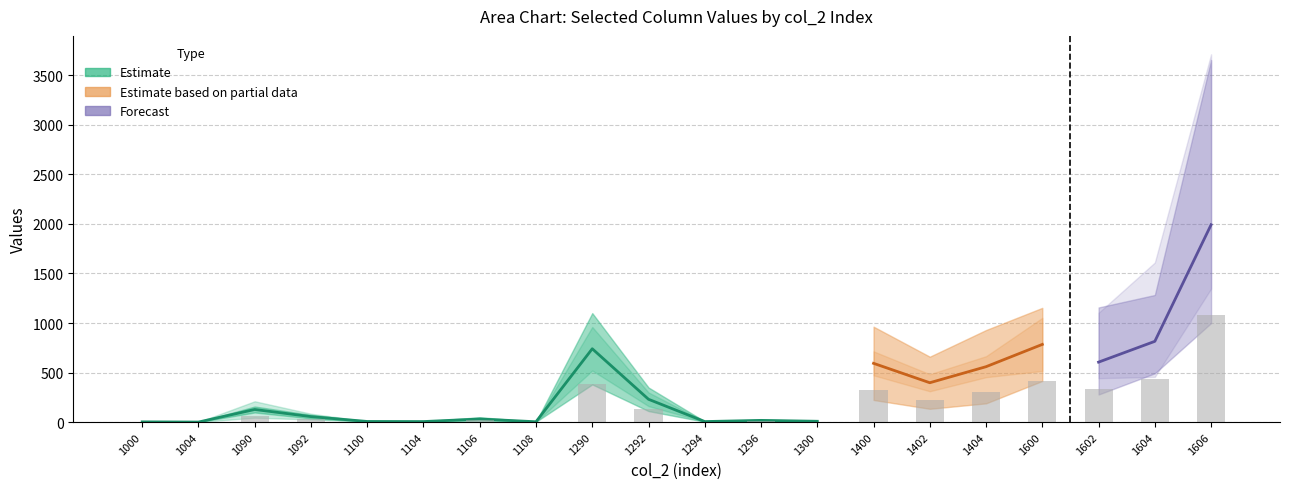

The value of col_5 at 1092 is 18. True or false?

False